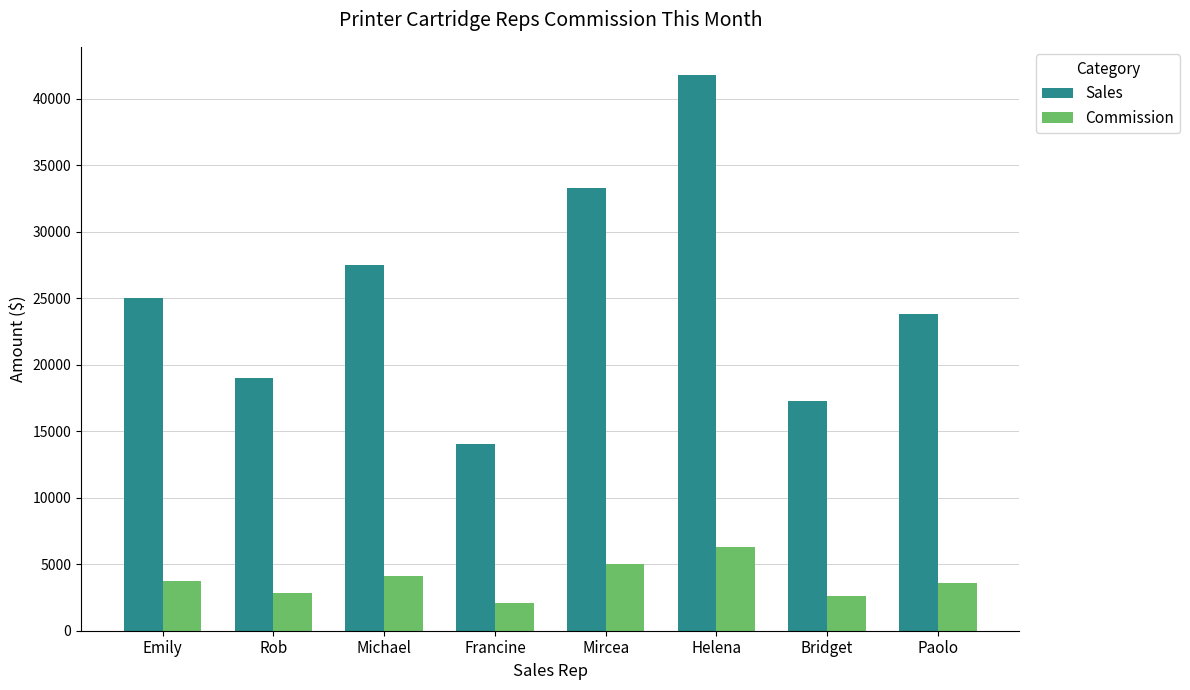

Which series changed the most between Bridget and Paolo?

Sales